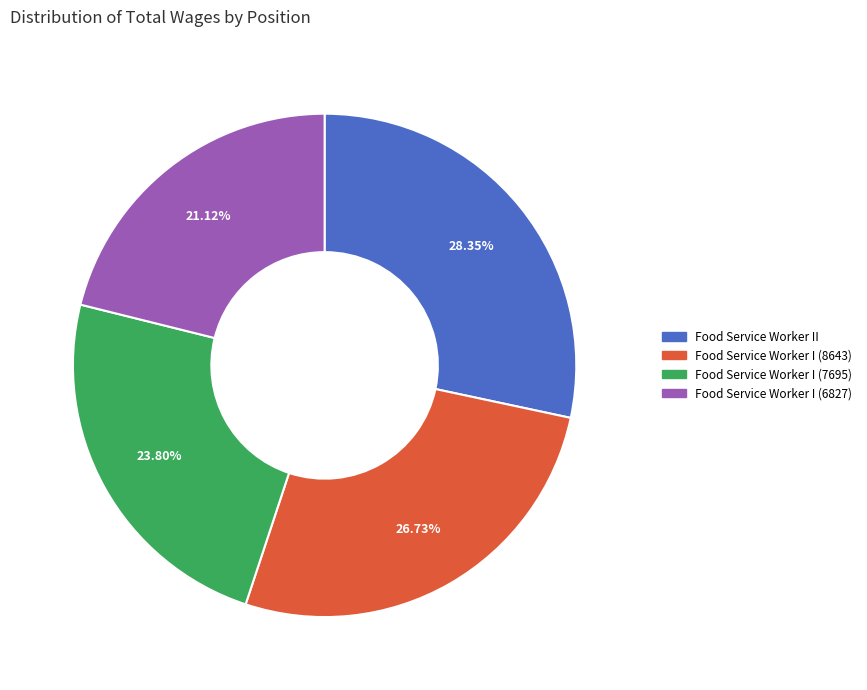

What percentage is the Food Service Worker I (7695) slice, to the nearest percent?

24%